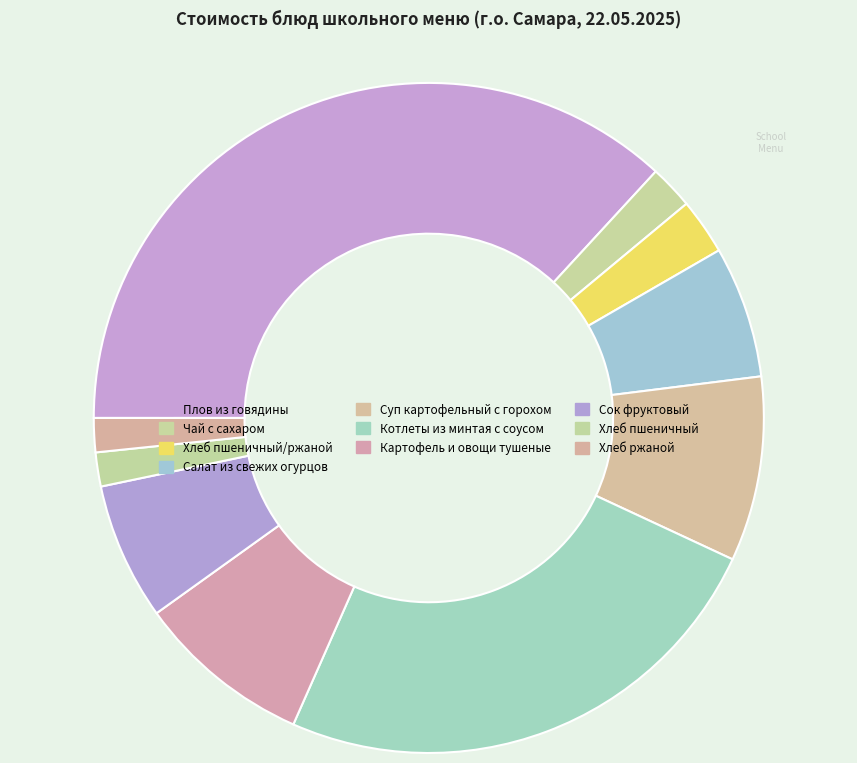

Rank the categories by value from lowest to highest.

Хлеб пшеничный, Хлеб ржаной, Чай с сахаром, Хлеб пшеничный/ржаной, Салат из свежих огурцов, Сок фруктовый, Картофель и овощи тушеные, Суп картофельный с горохом, Котлеты из минтая с соусом, Плов из говядины